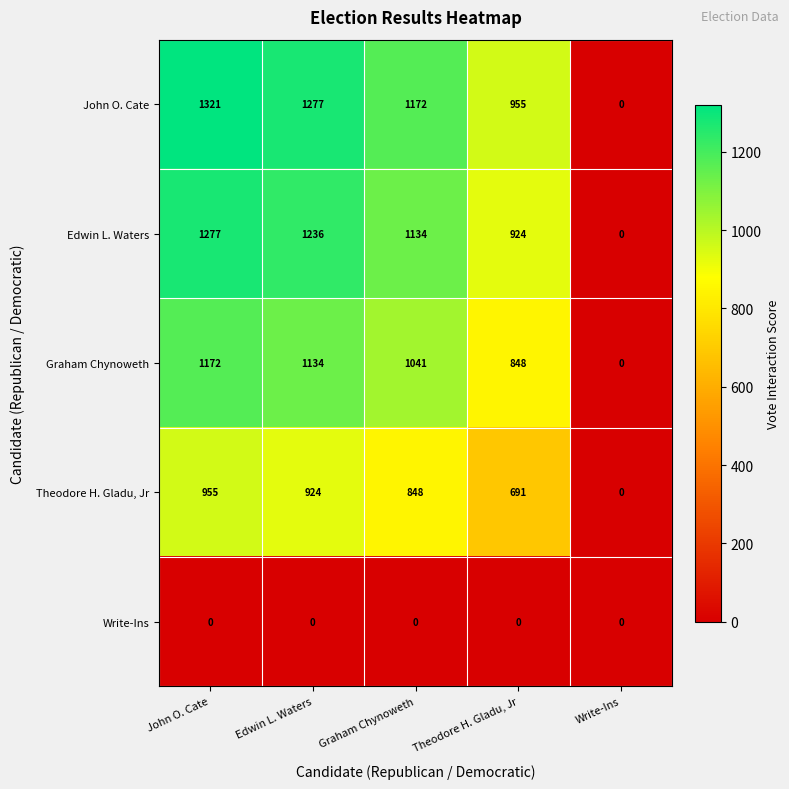

What is the difference between the maximum and minimum values in the Theodore H. Gladu, Jr series?

955